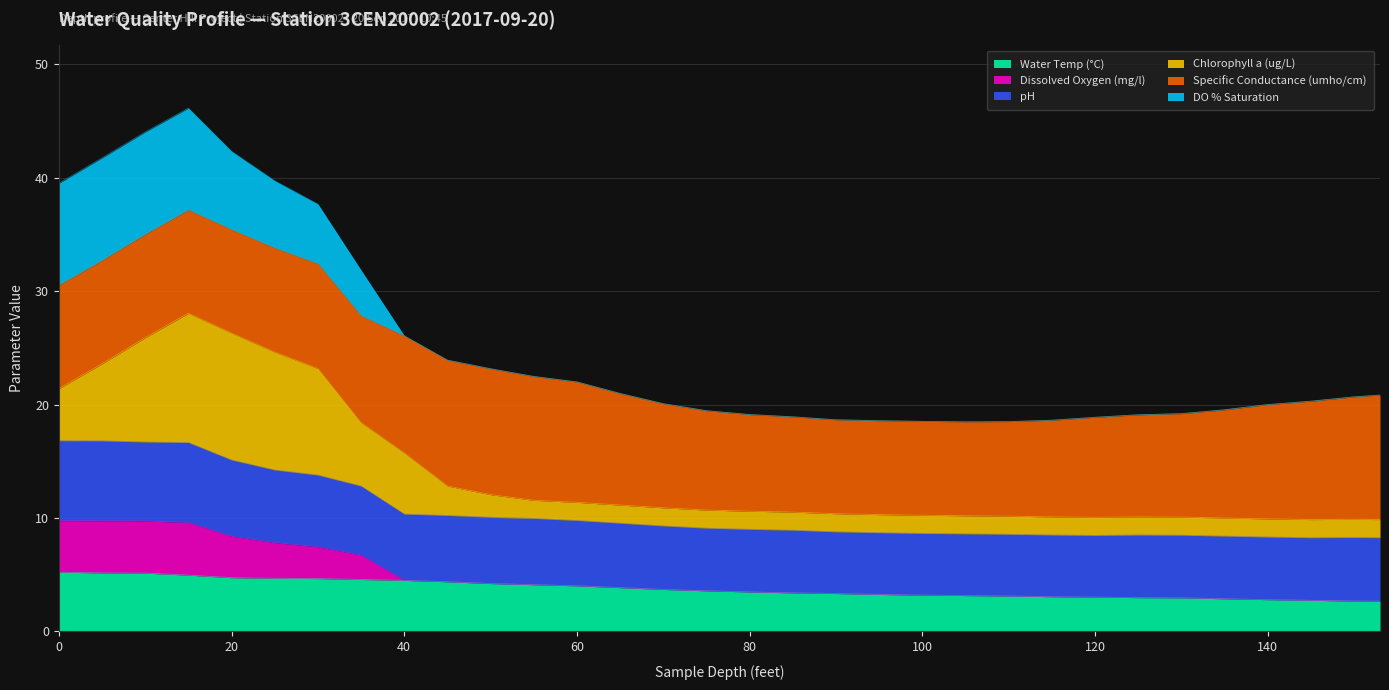

What is the lowest value of the Water Temp (°C) series?

2.7